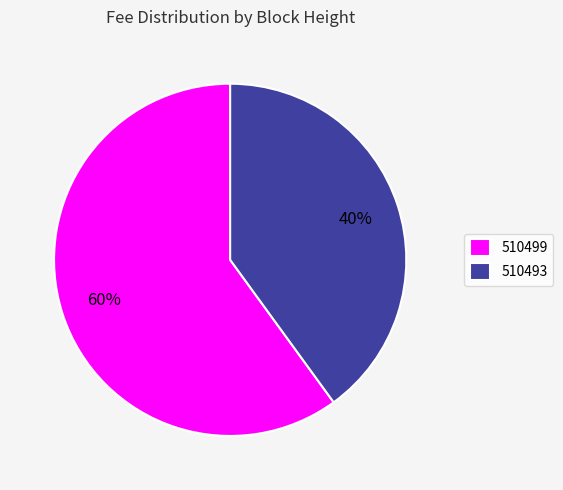

What is the smallest slice in the pie chart?

510493